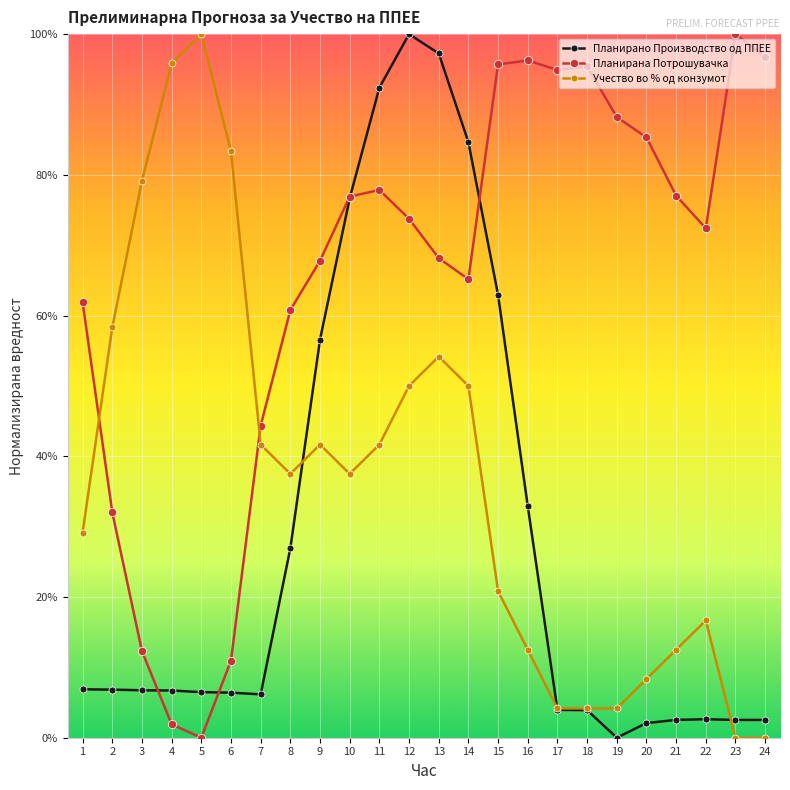

Is it true that Учество во % од конзумот equals 1.0 at 5?

True